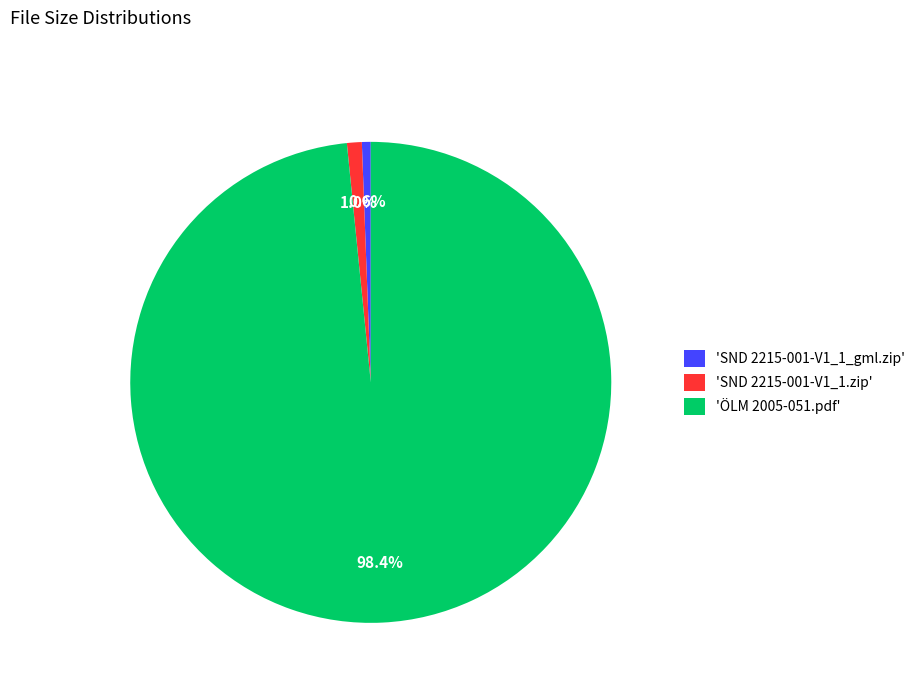

Do 'ÖLM 2005-051.pdf' and 'SND 2215-001-V1_1_gml.zip' together represent more than half of the pie?

Yes